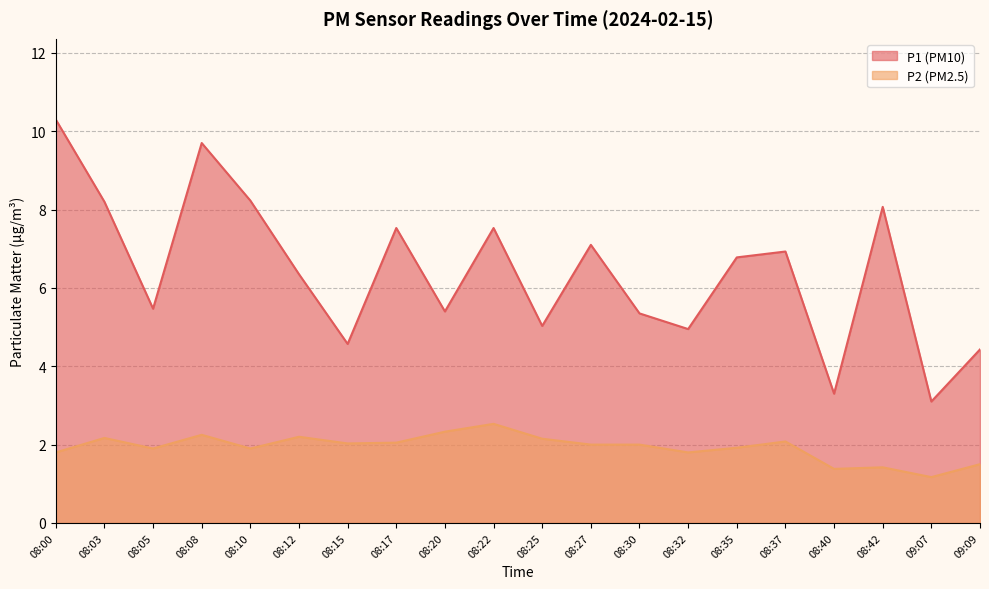

Rank the categories by P1 value from highest to lowest.

08:00, 08:08, 08:10, 08:03, 08:42, 08:17, 08:22, 08:27, 08:37, 08:35, 08:12, 08:05, 08:20, 08:30, 08:25, 08:32, 08:15, 09:09, 08:40, 09:07